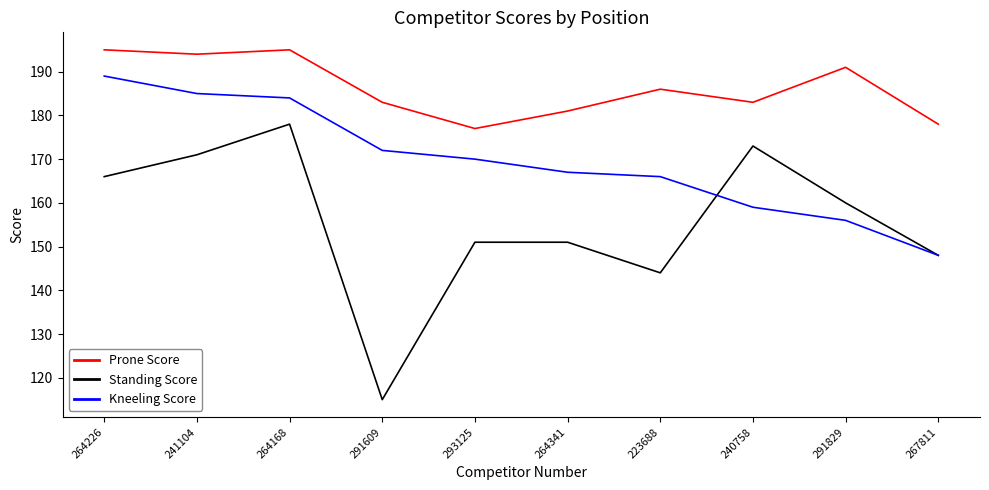

Reading right to left, what are all the values shown in this chart?

Prone Score: 267811=178	291829=191	240758=183	223688=186	264341=181	293125=177	291609=183	264168=195	241104=194	264226=195
Standing Score: 267811=148	291829=160	240758=173	223688=144	264341=151	293125=151	291609=115	264168=178	241104=171	264226=166
Kneeling Score: 267811=148	291829=156	240758=159	223688=166	264341=167	293125=170	291609=172	264168=184	241104=185	264226=189